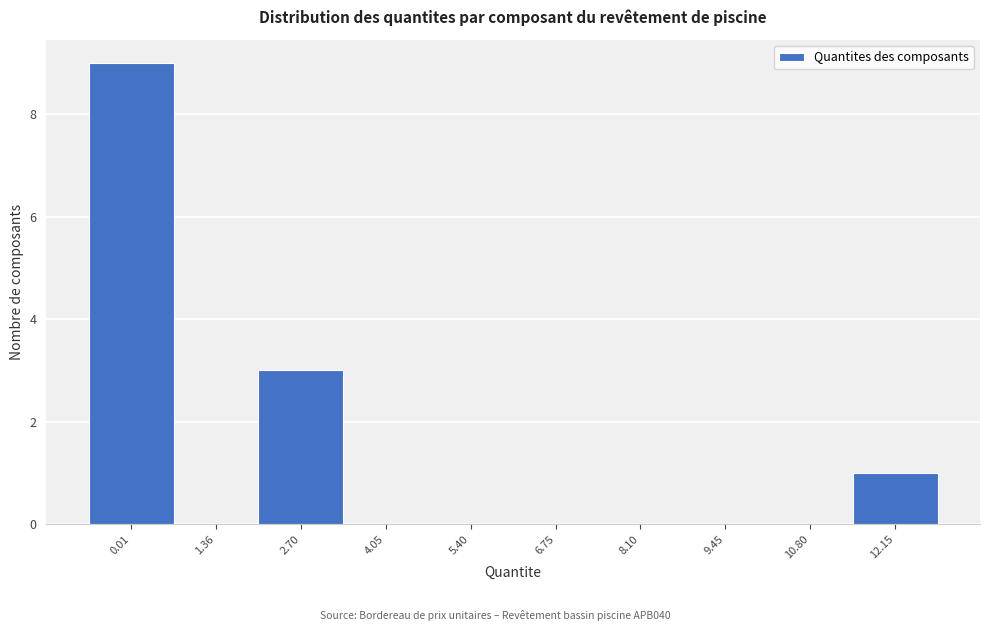

Reading right to left, extract all data points from this chart.

12.15=1	10.80=0	9.45=0	8.10=0	6.75=0	5.40=0	4.05=0	2.70=3	1.36=0	0.01=9